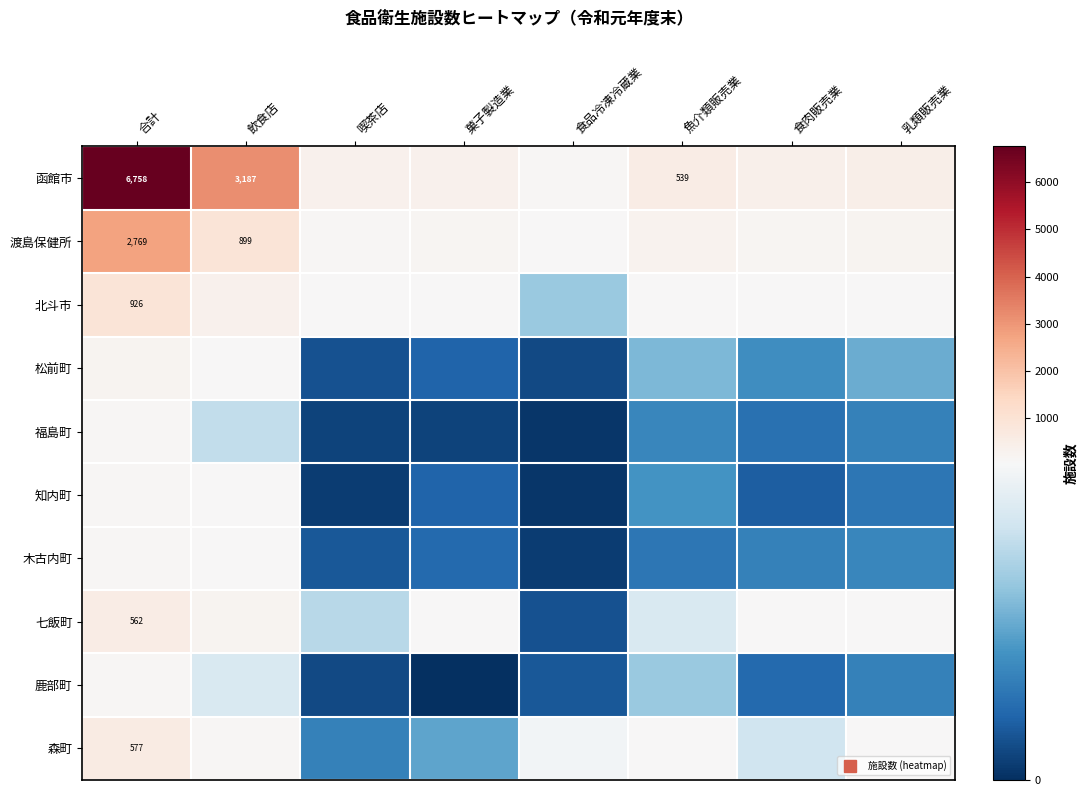

Which series has the widest spread of values?

函館市